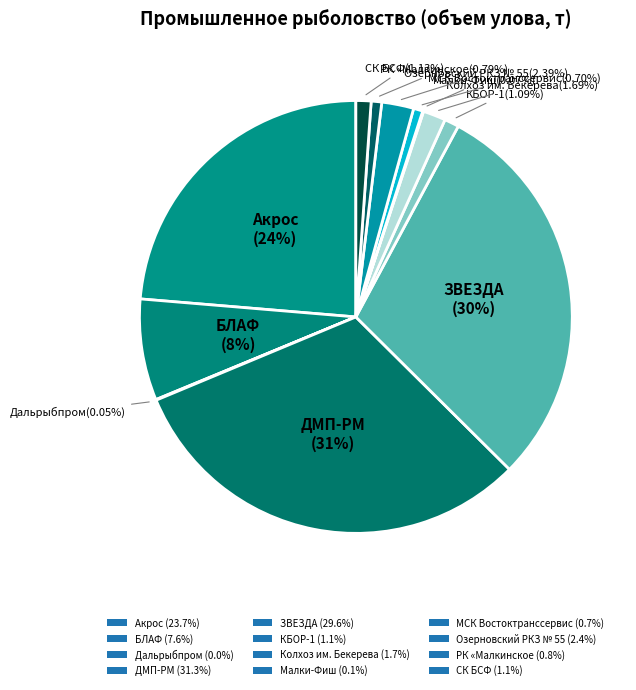

How many segments does this pie chart have?

12